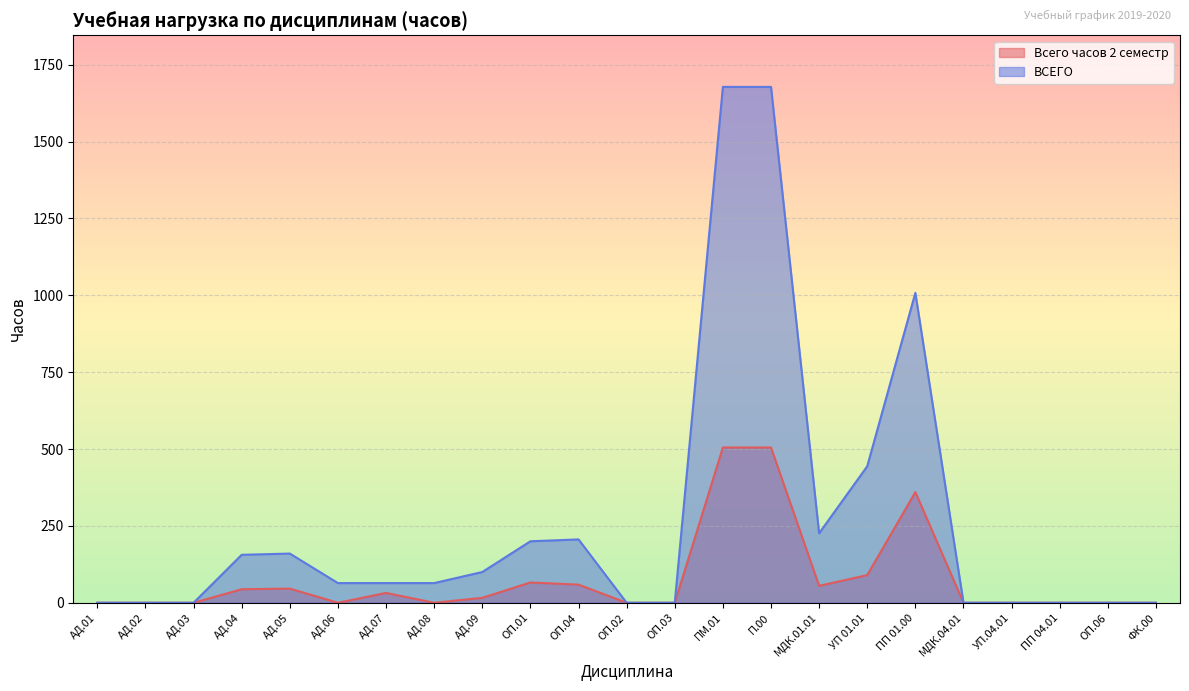

What is the sum of all Всего часов 2 семестр values?

1778